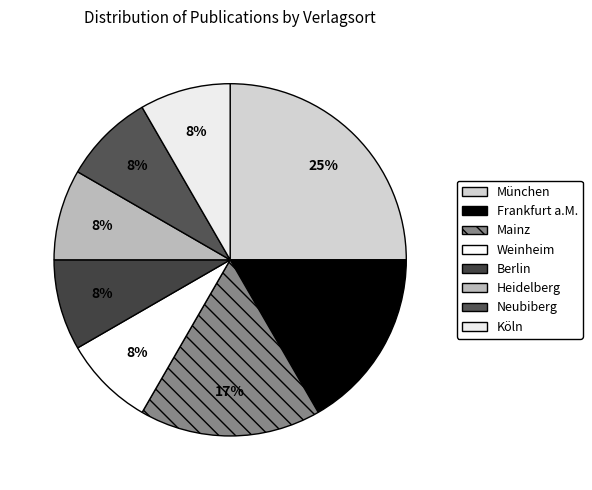

How many slices are in this pie chart?

8